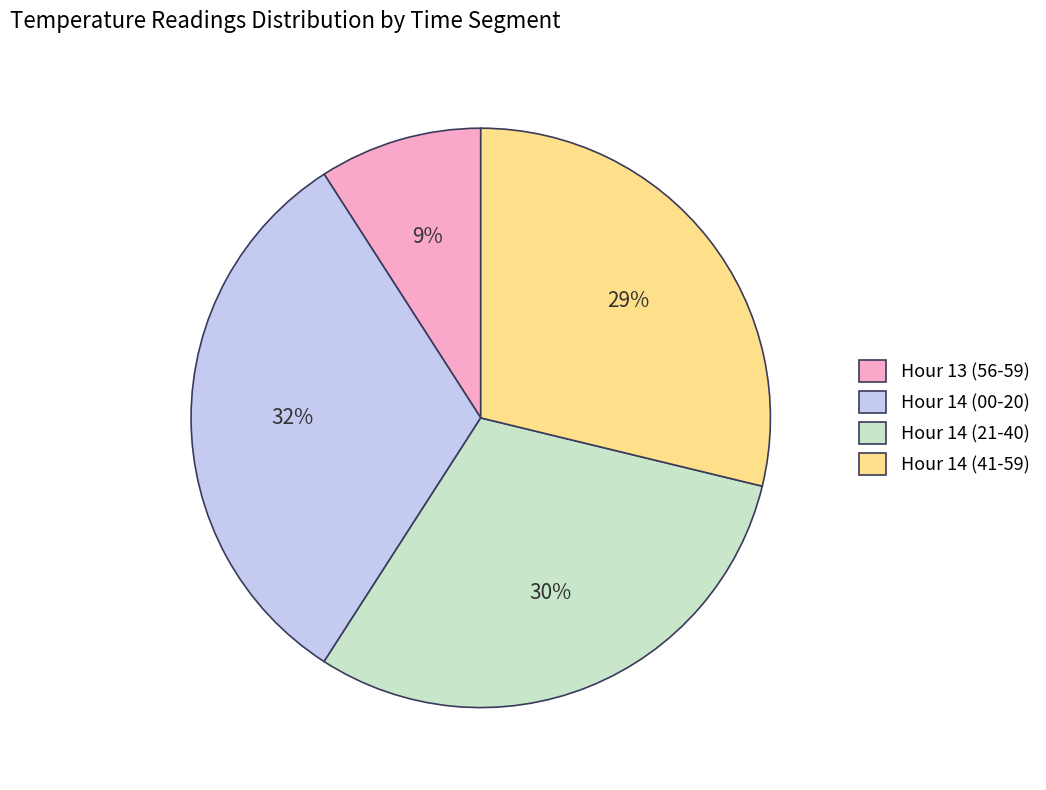

The Hour 14 (21-40) slice represents 17% of the pie. True or false?

False